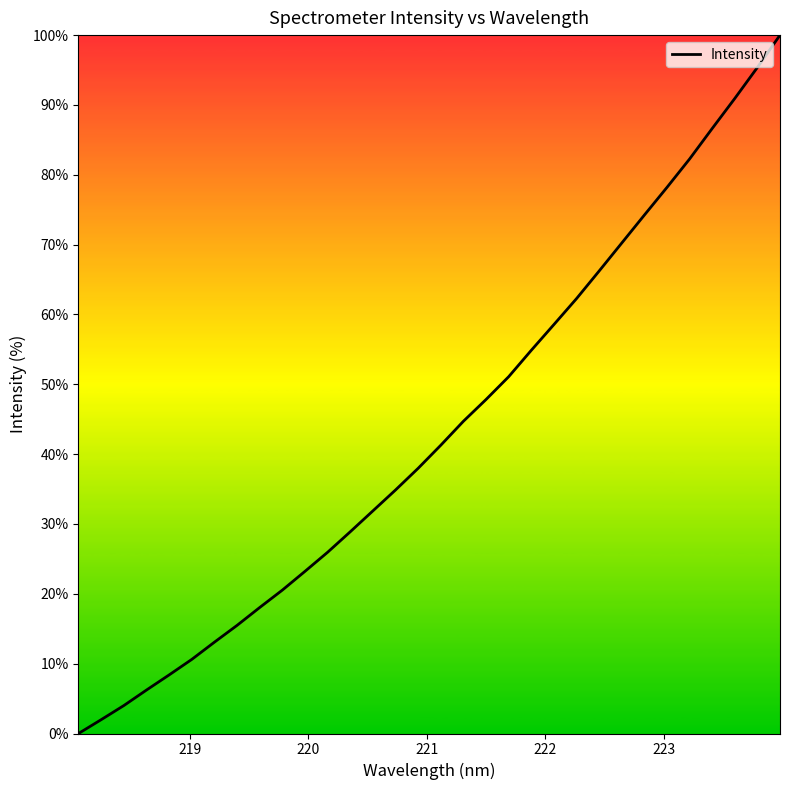

True or false: there are more than 1 points higher than both neighbors.

False